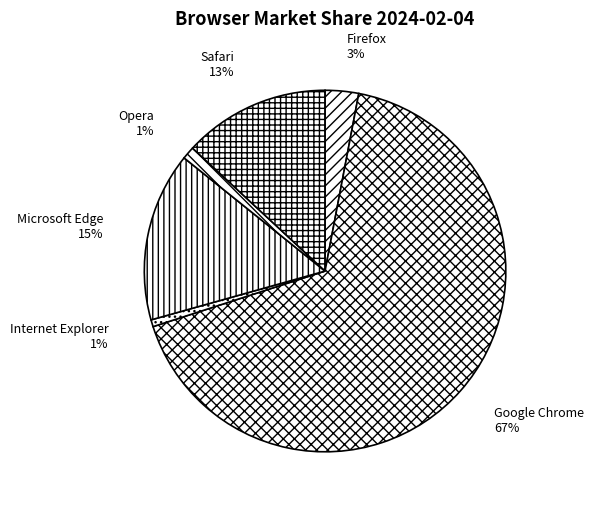

Is Google Chrome the majority of the pie?

Yes